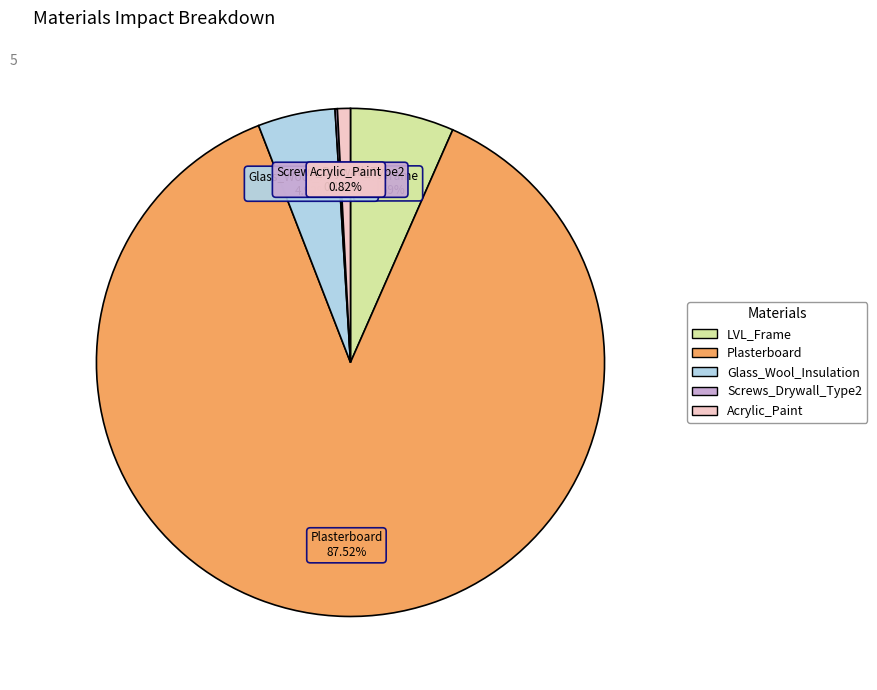

Does any single category account for the majority?

Yes